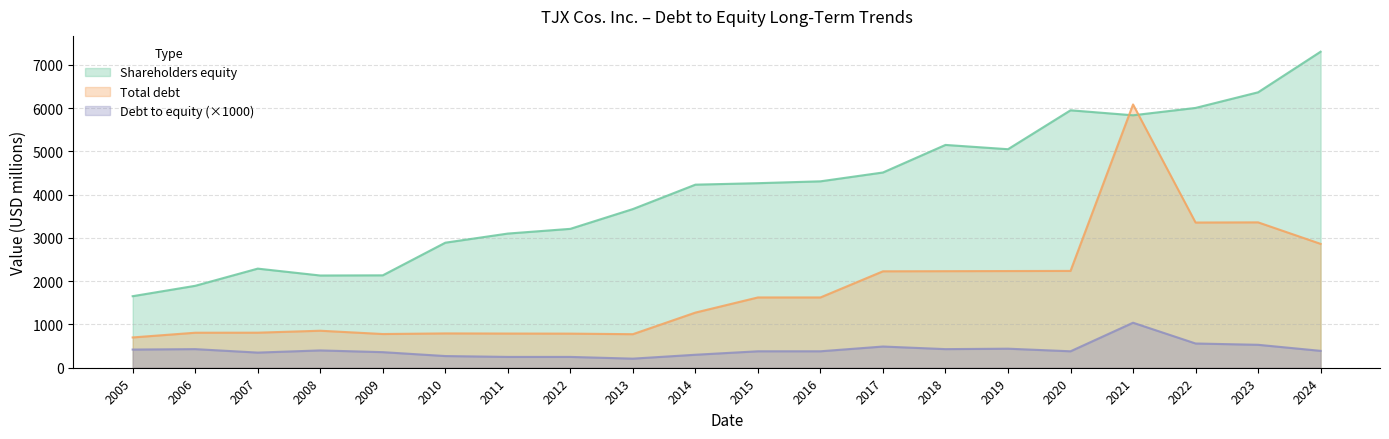

At which label is Total debt closest to 3391?

2023